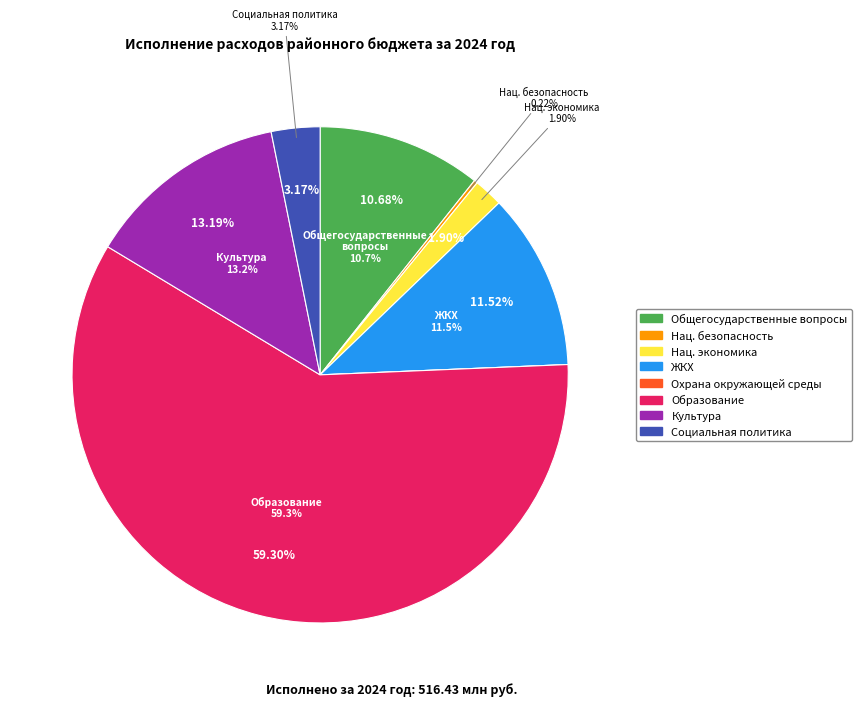

Which category has the smallest portion of the pie?

Охрана окружающей среды